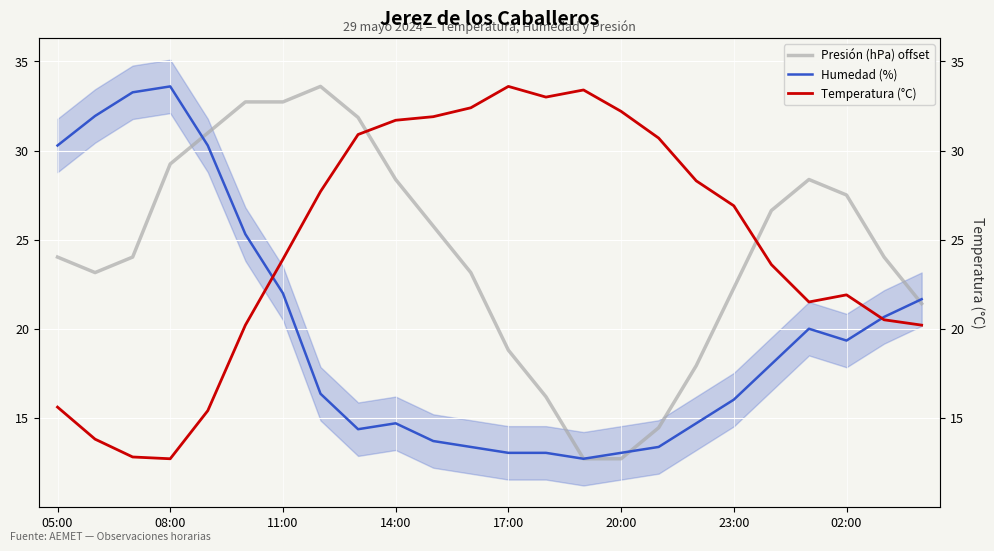

At how many categories does at least one series exceed 18?

24